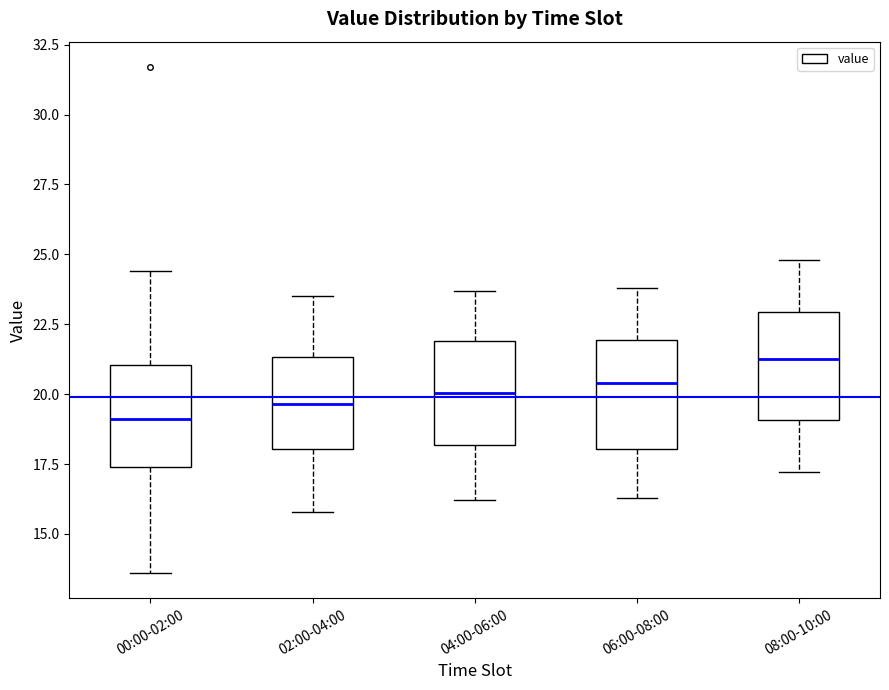

Where does the lower whisker of the box for 04:00-06:00 end on the y-axis? The values are not printed on the chart, so give them approximately, as read against the axis.

16.0